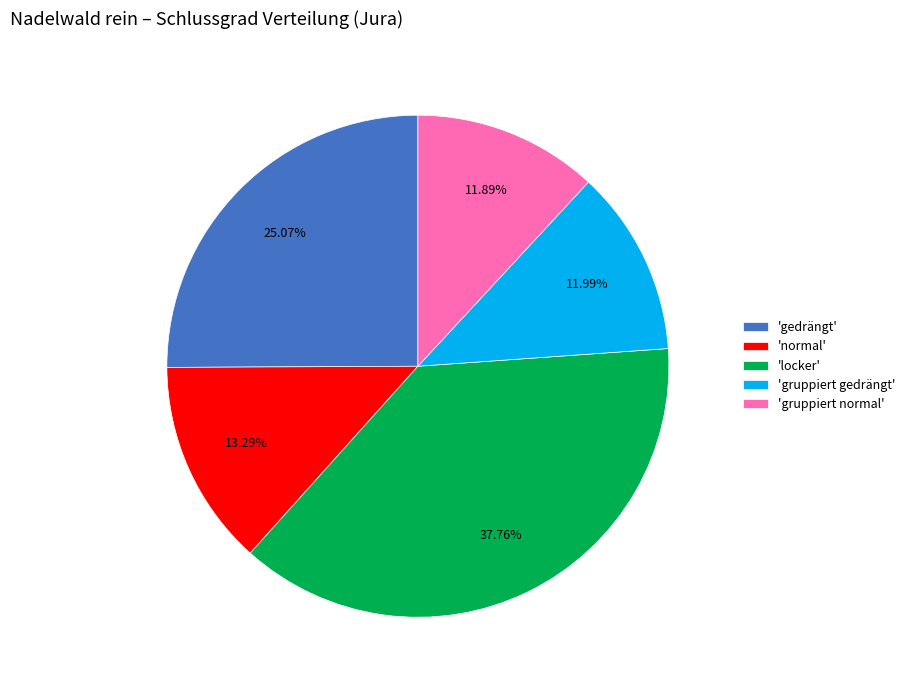

Does any single category account for the majority?

No